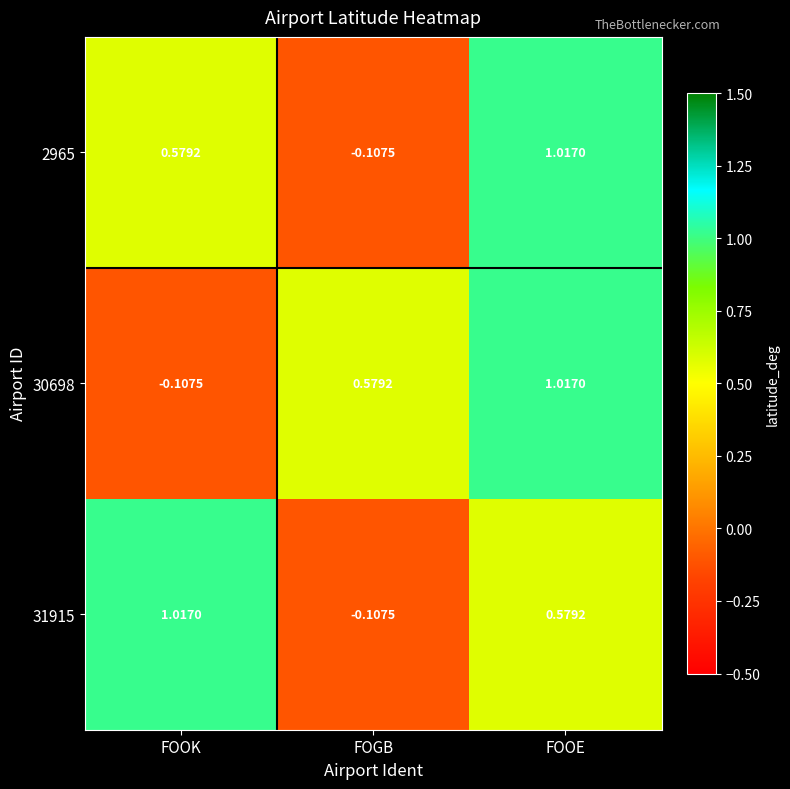

At which label is 2965 closest to 0?

FOGB